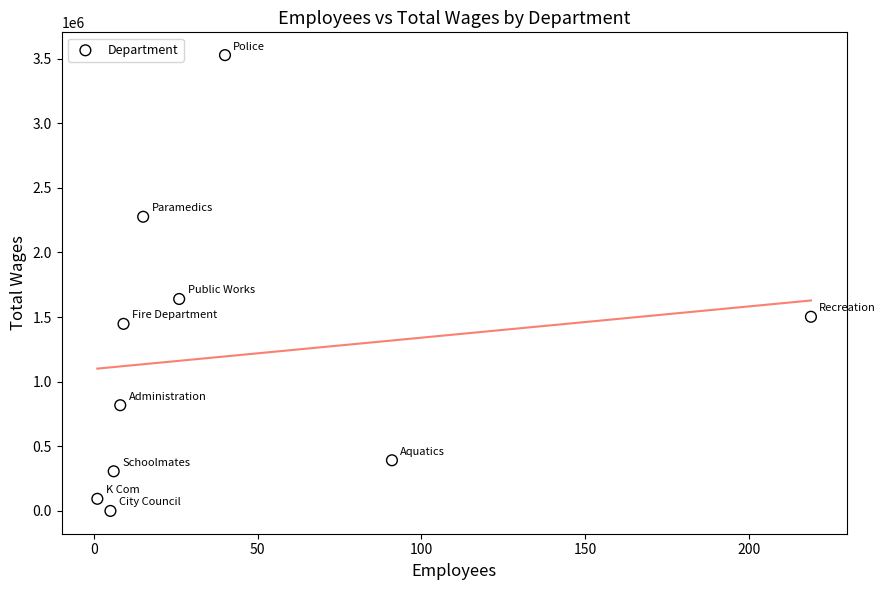

What is the average X value?

42